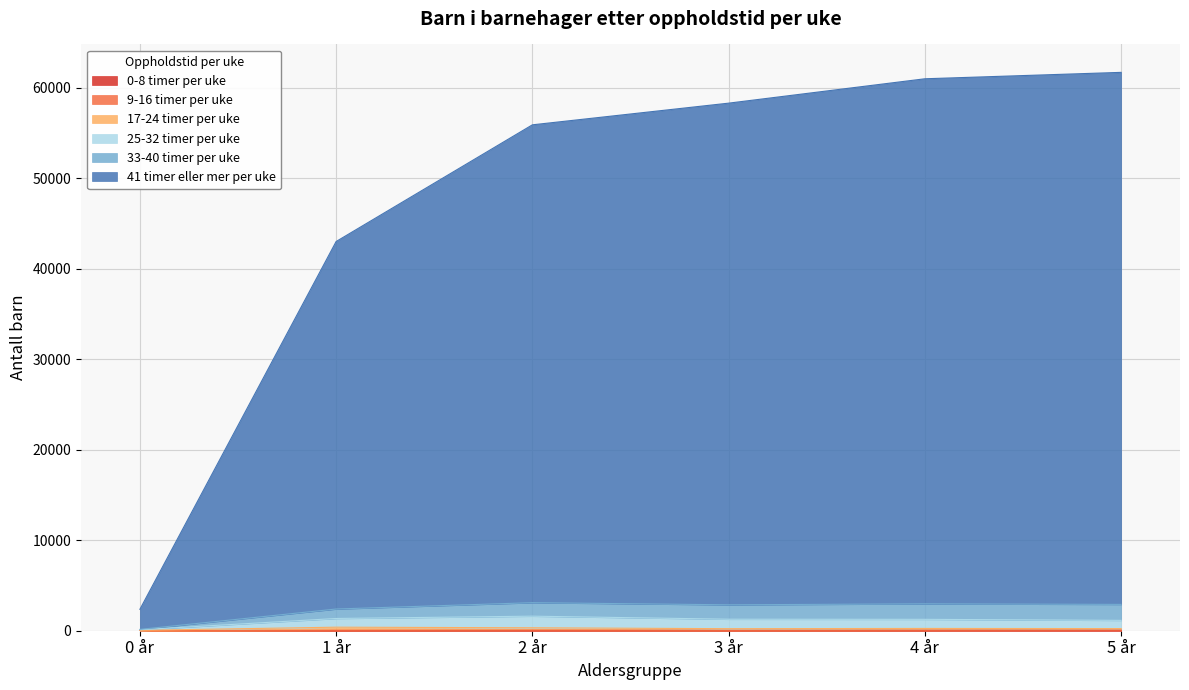

At which category does 17-24 timer per uke reach its first local peak?

1 år